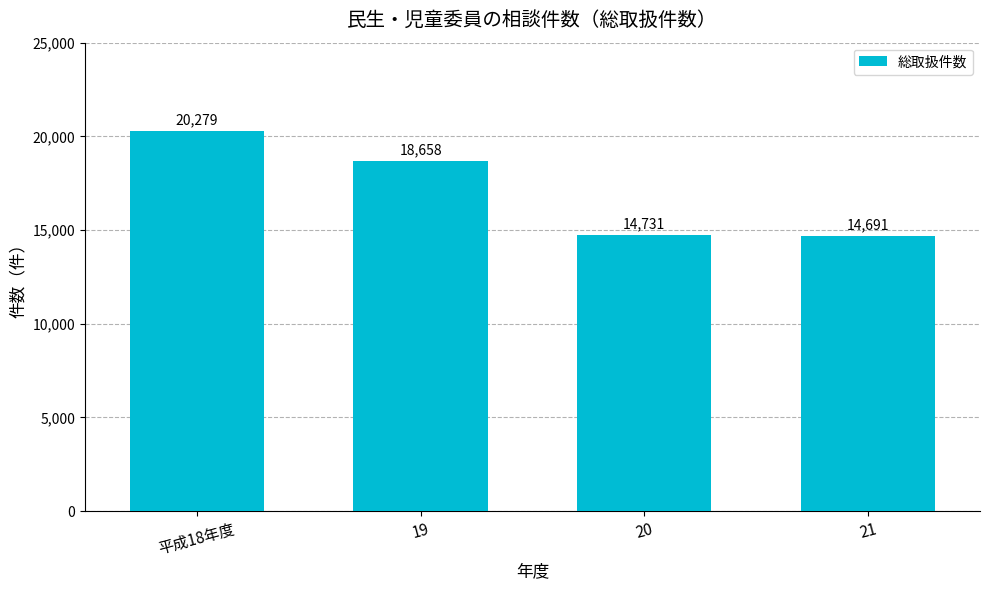

What position from the right is 21?

1